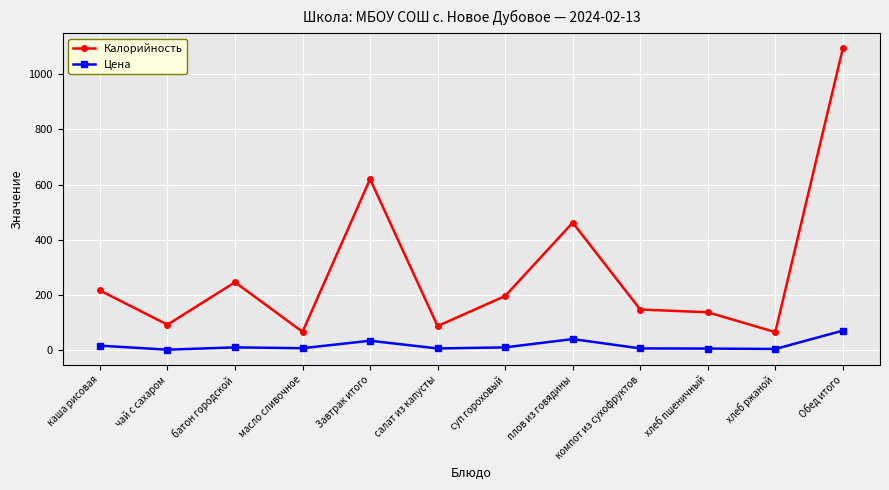

Is the value of Цена at батон городской greater than the value of Калорийность at хлеб ржаной?

No